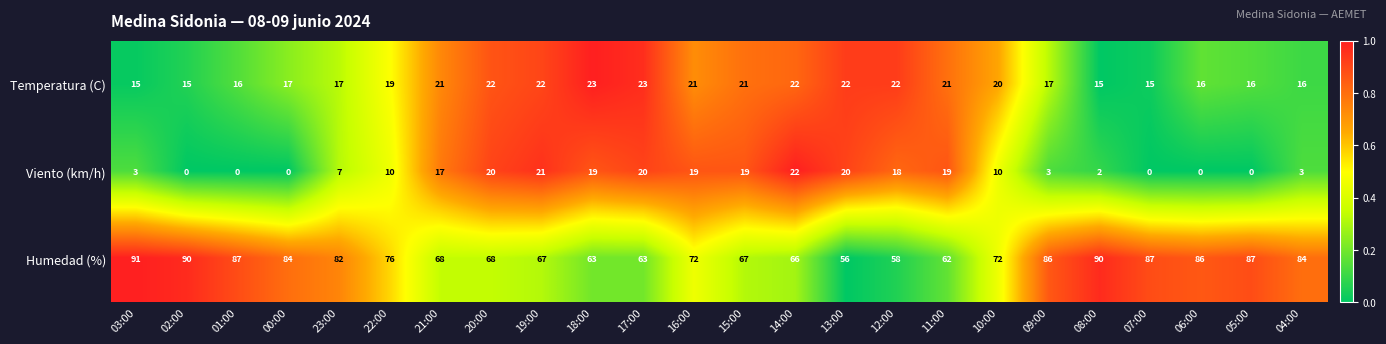

At how many categories does at least one series exceed 0?

24